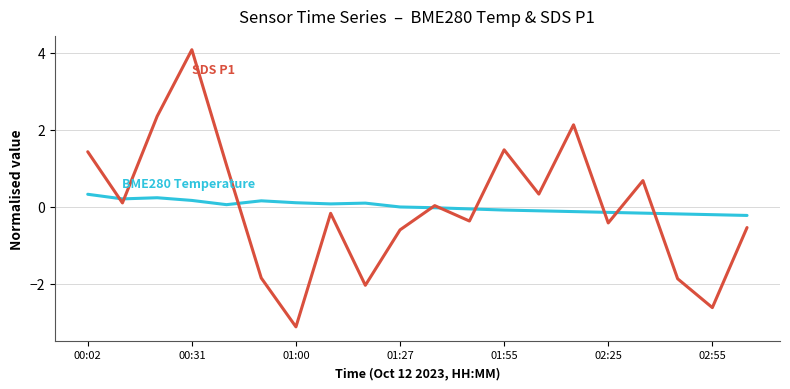

What is the maximum value shown in the chart?

4.1